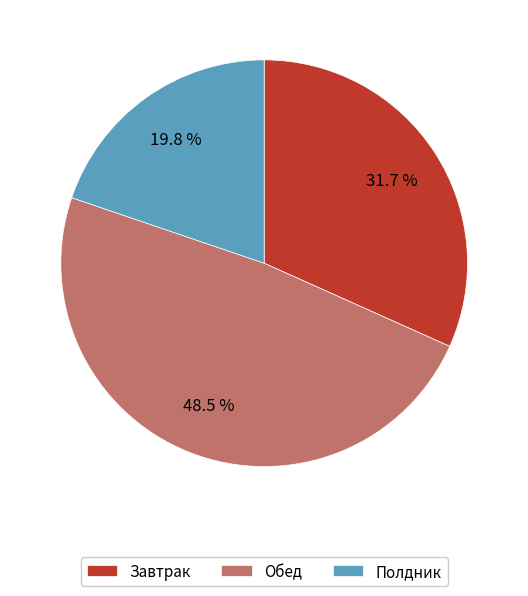

What percentage is NOT represented by Завтрак?

68.3%